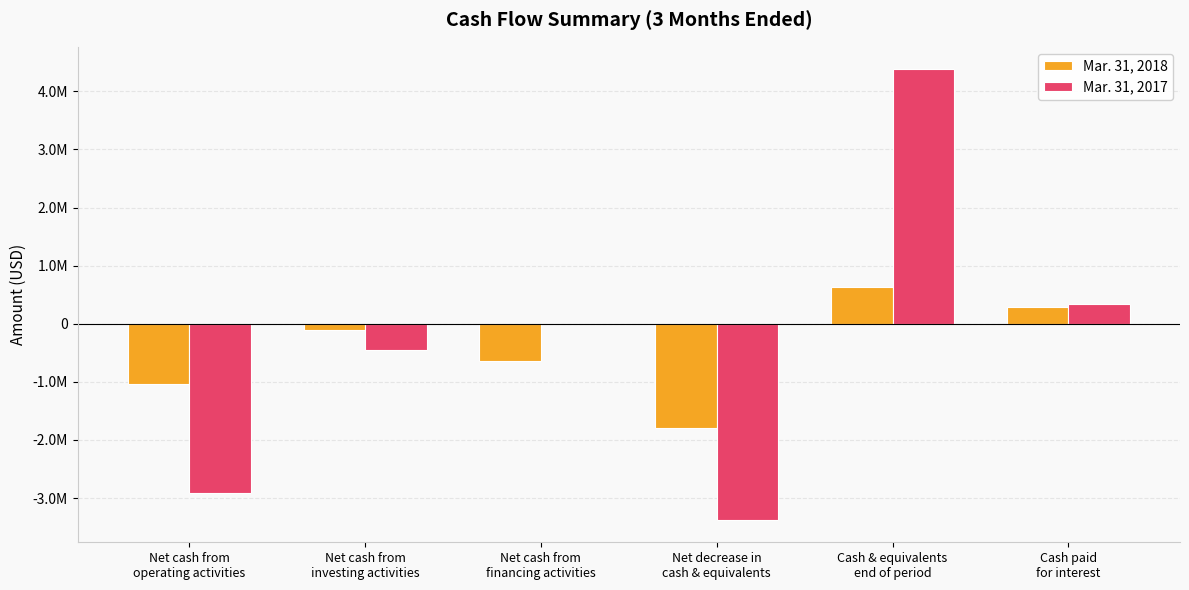

Are the bars grouped side by side (vs. stacked)?

Yes